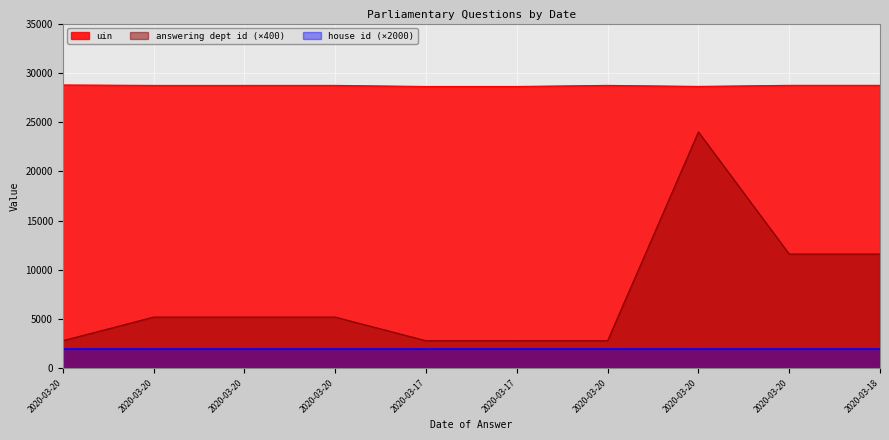

Count the answering dept id values in the range 2800 to 11600.

9